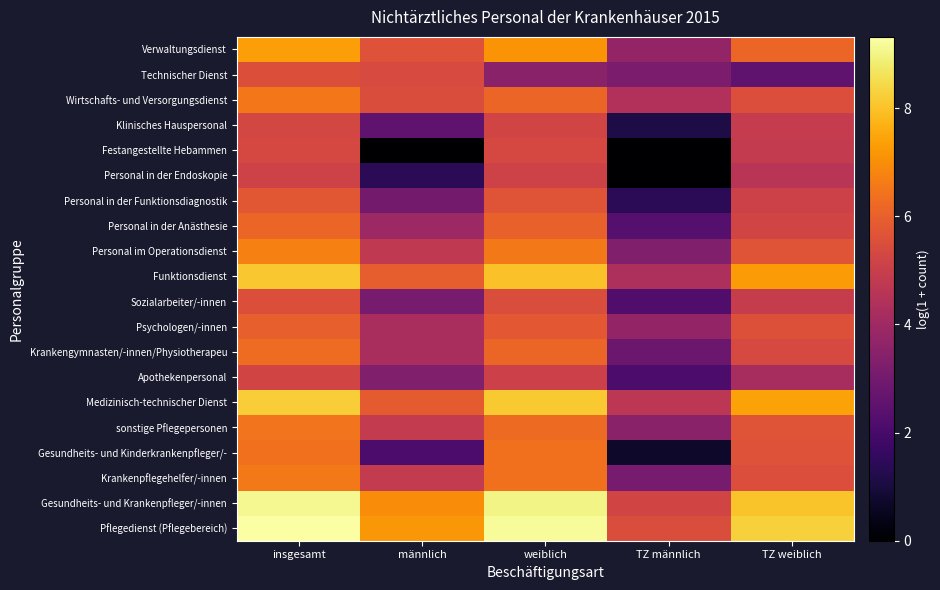

What is the total value across all series at TZ weiblich?

112.5